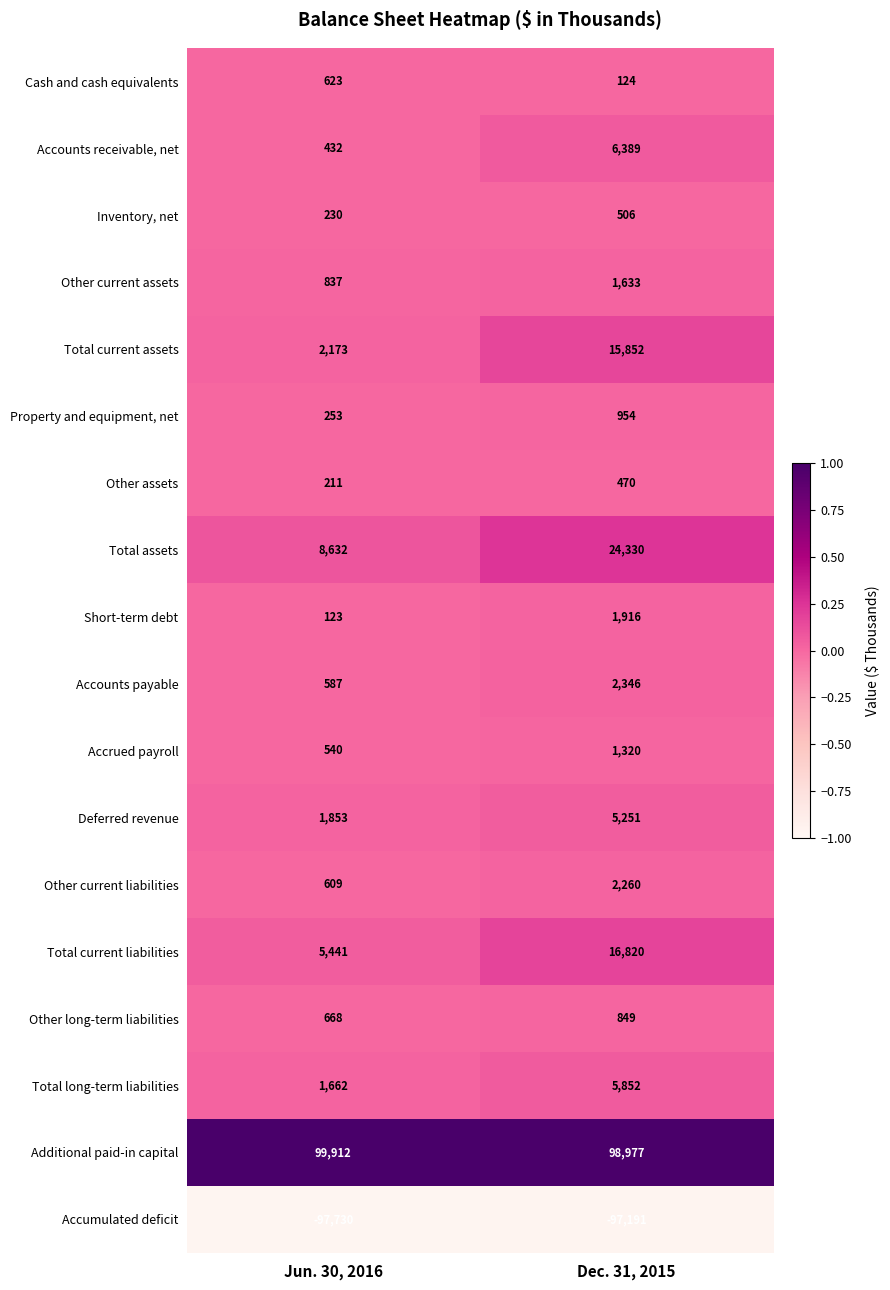

What is the maximum value for Deferred revenue?

5251